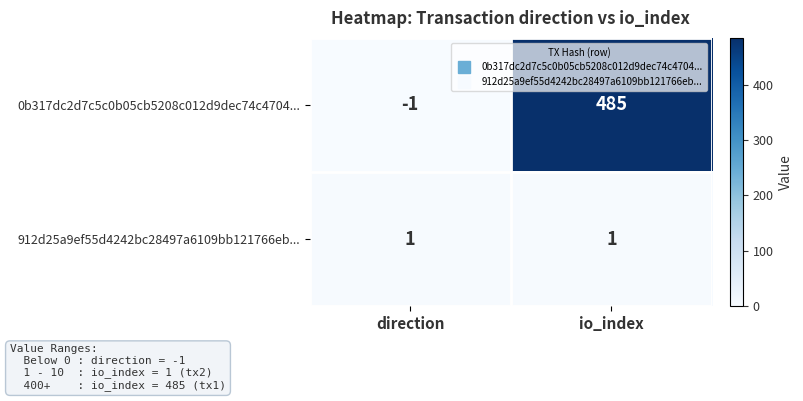

The 0b317dc2d7c5c0b05cb5208c012d9dec74c4704... series shows -1 at direction. True or false?

True